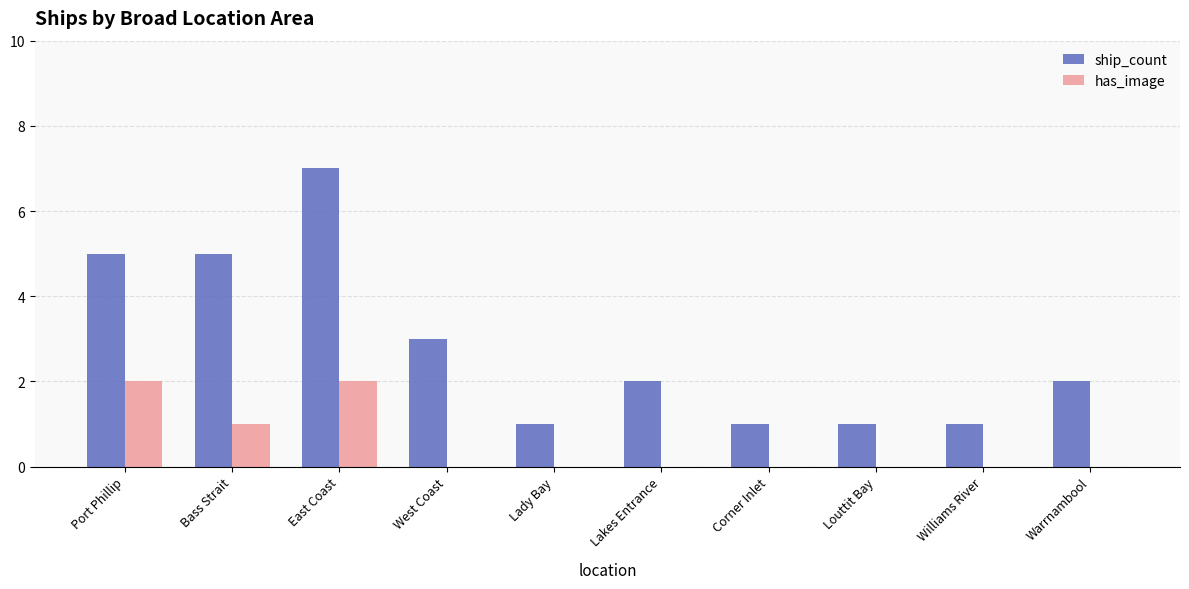

Which series changed the most between Port Phillip and Bass Strait?

has_image